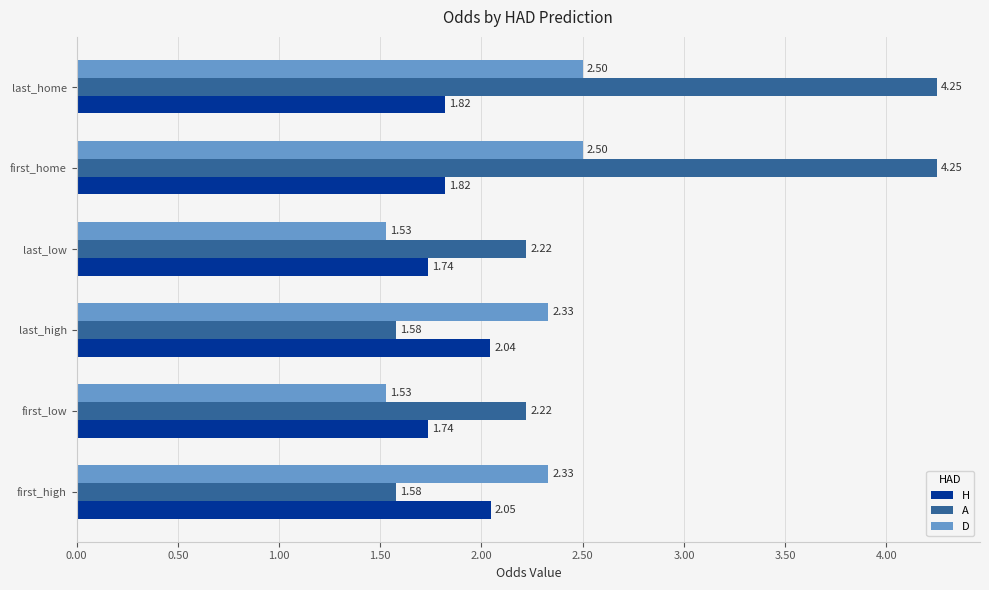

What is the average value of the A series?

2.7